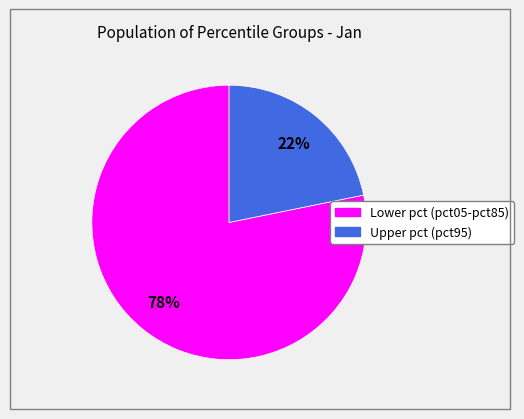

How many slices are in this pie chart?

2